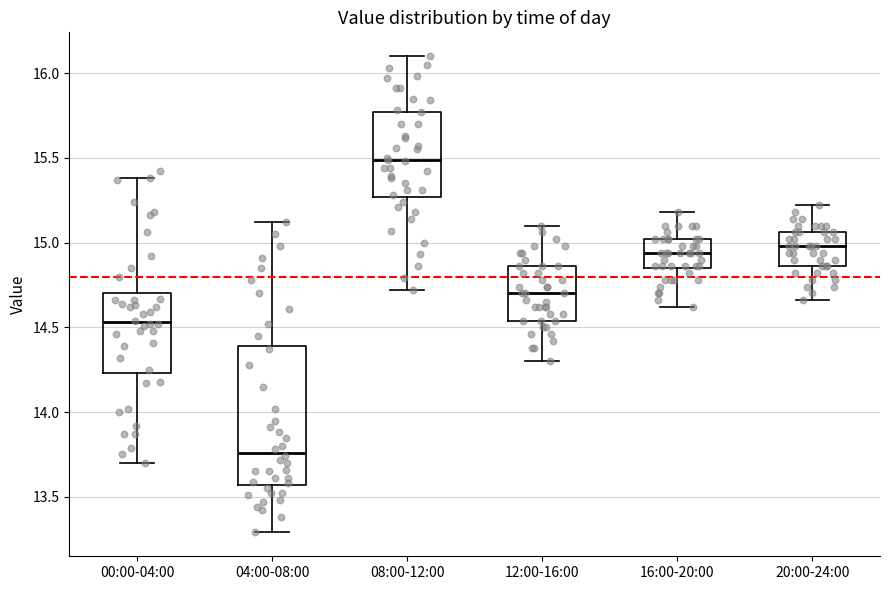

Which box's median line is the highest?

08:00-12:00